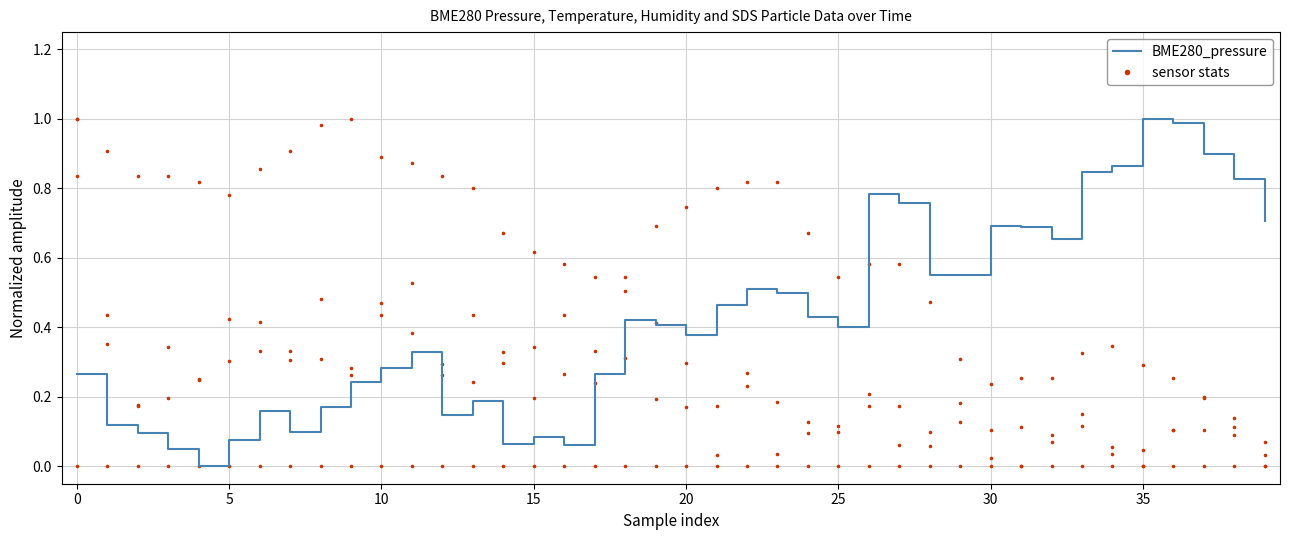

At how many categories does at least one series exceed 0?

40